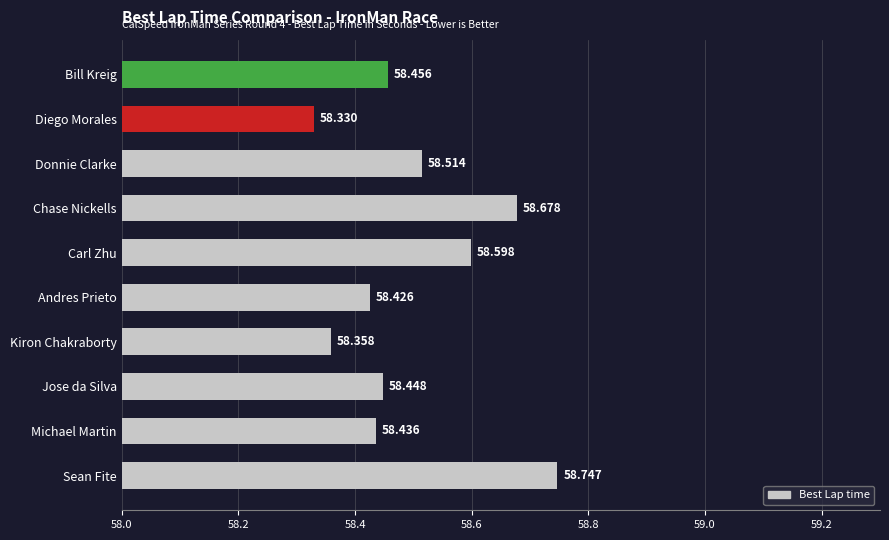

Between Bill Kreig and Andres Prieto, which is larger?

Bill Kreig